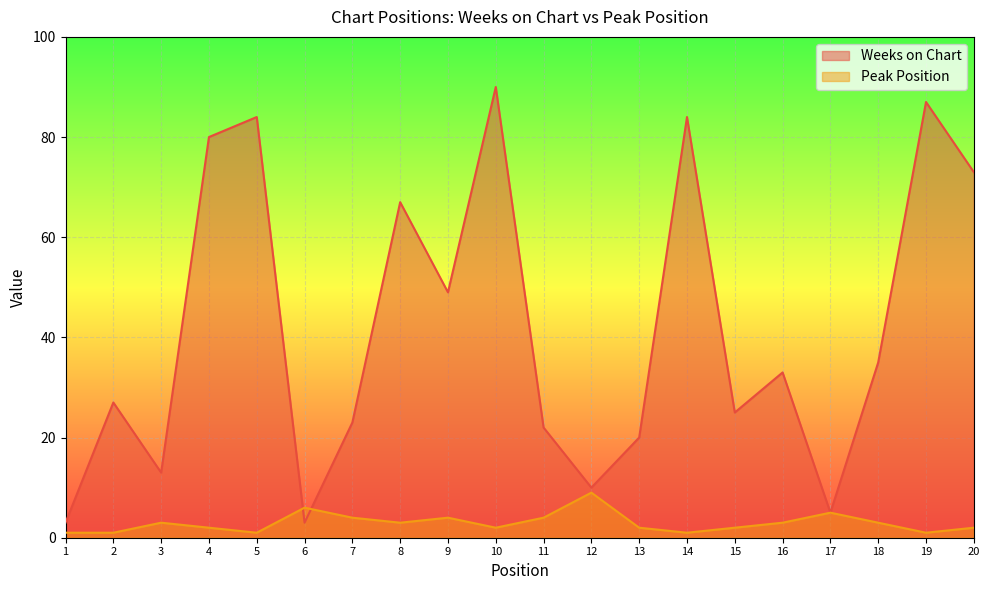

Where is Weeks on Chart nearest to the value 46?

9